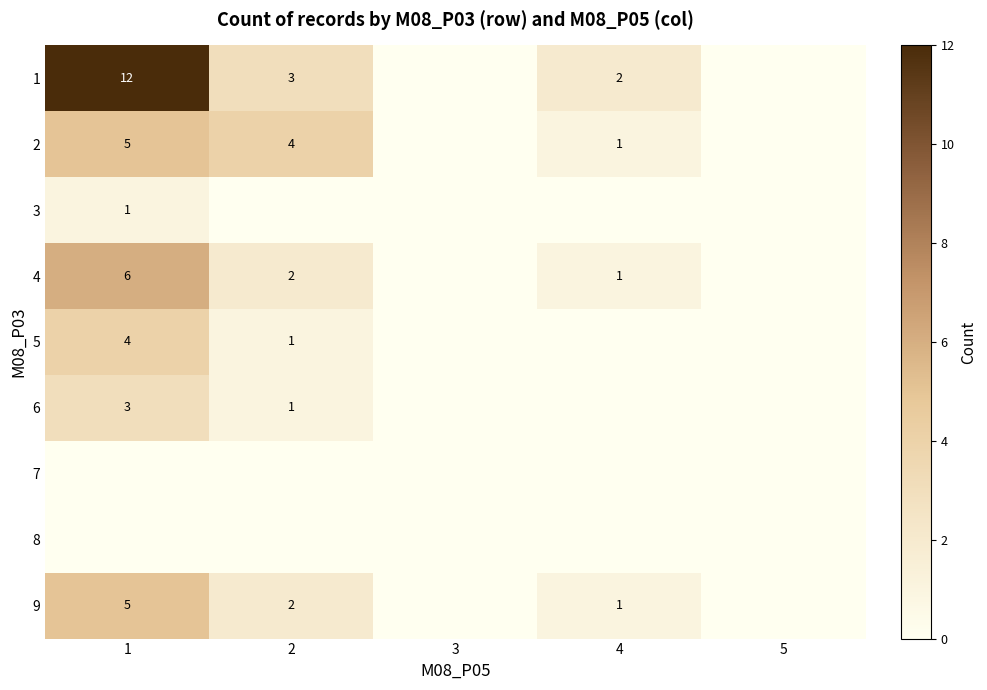

The 6 series shows 2 at 1. True or false?

False